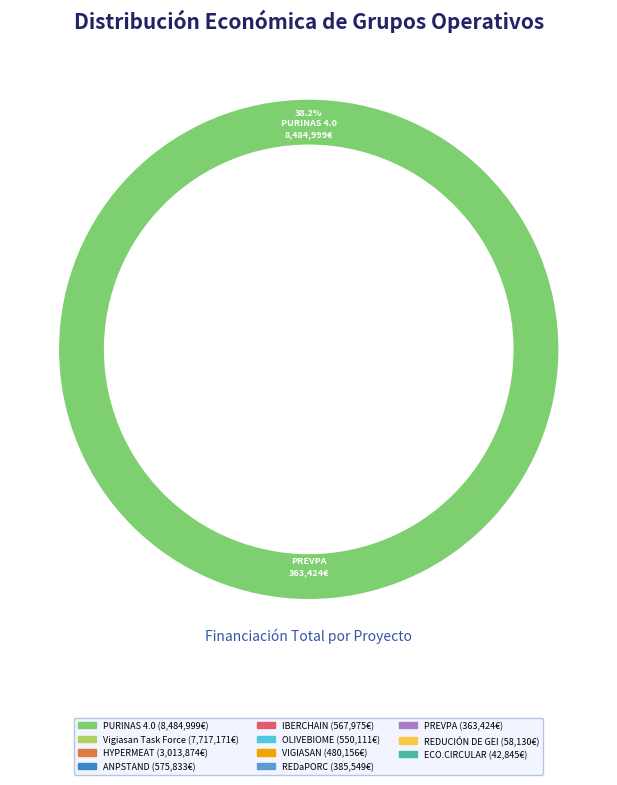

How many slices are in this pie chart?

11